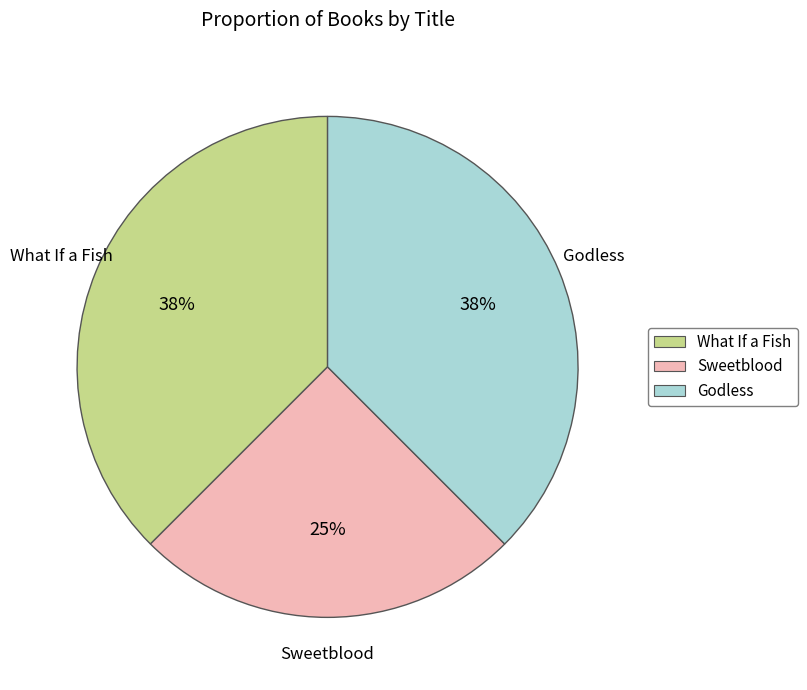

How many slices are in this pie chart?

3